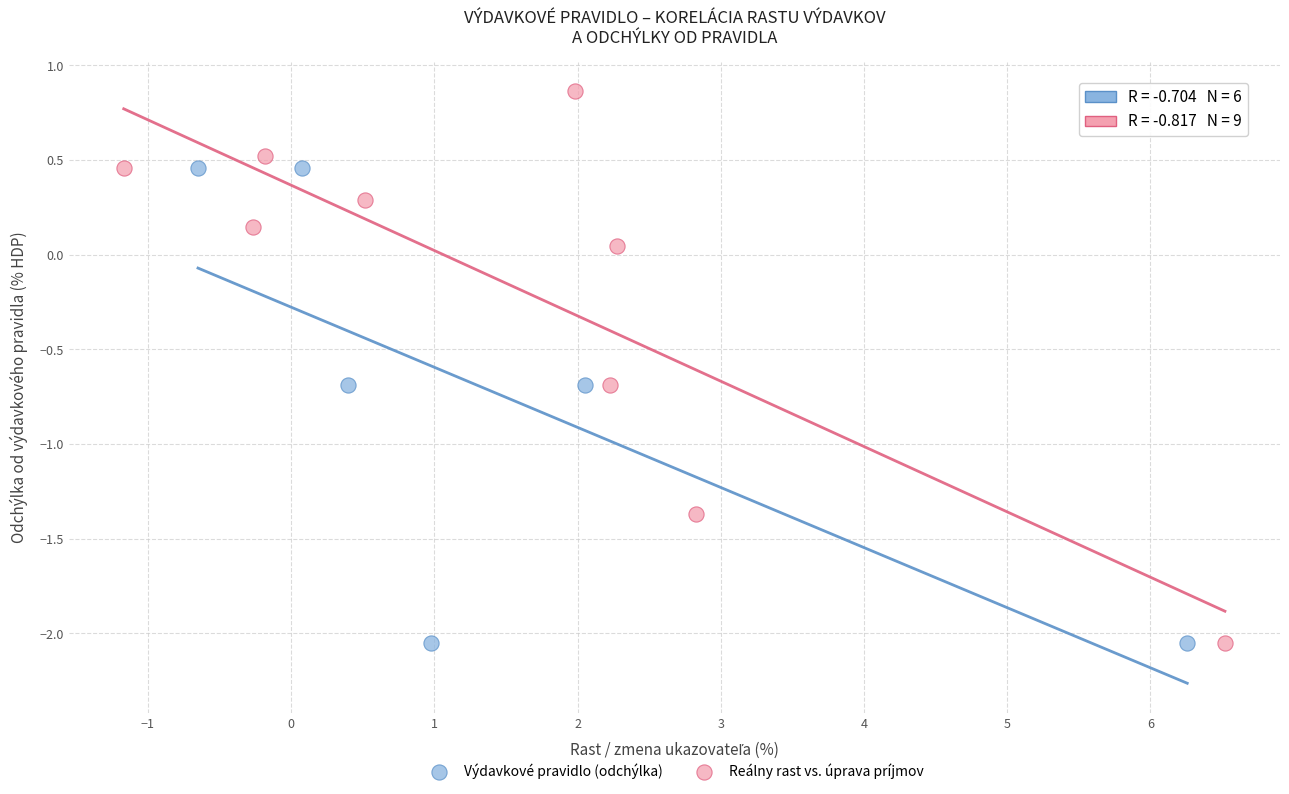

Which series contains the highest Y value?

Reálny rast vs. úprava príjmov